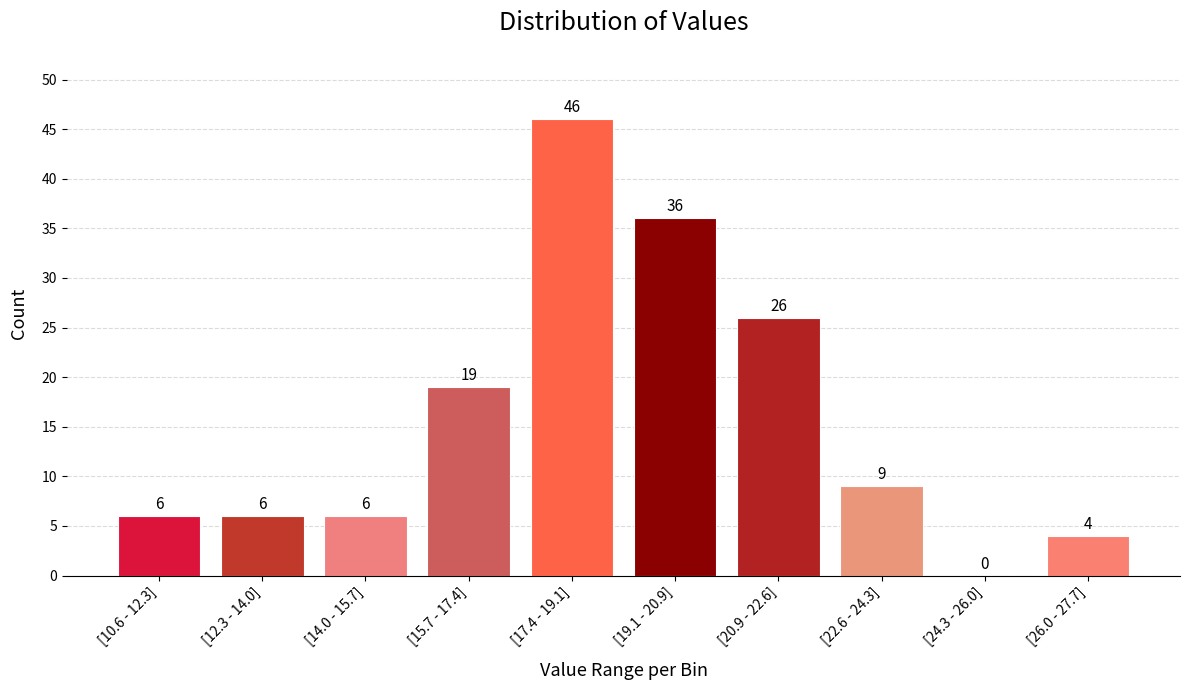

Reading right to left, list all the values displayed in this chart.

[26.0 - 27.7]=4	[24.3 - 26.0]=0	[22.6 - 24.3]=9	[20.9 - 22.6]=26	[19.1 - 20.9]=36	[17.4 - 19.1]=46	[15.7 - 17.4]=19	[14.0 - 15.7]=6	[12.3 - 14.0]=6	[10.6 - 12.3]=6